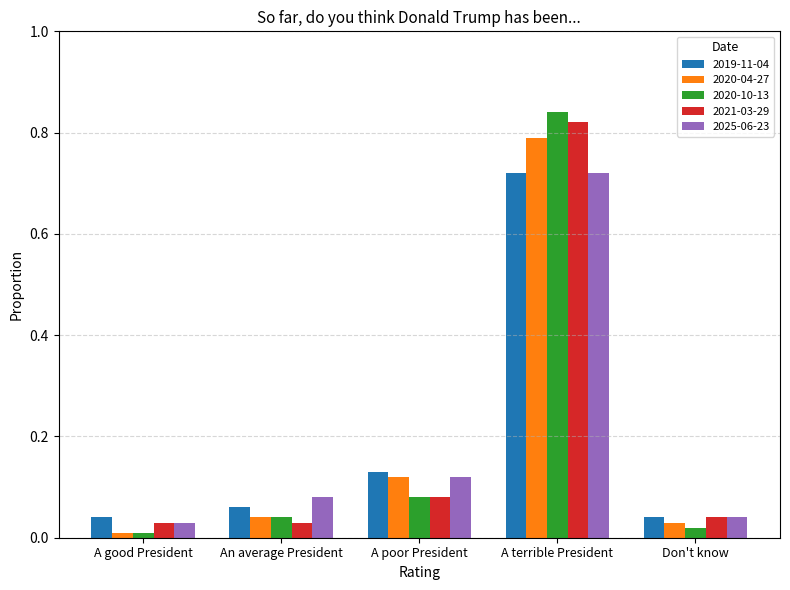

What is the sum of all 2025-06-23 values?

1.0